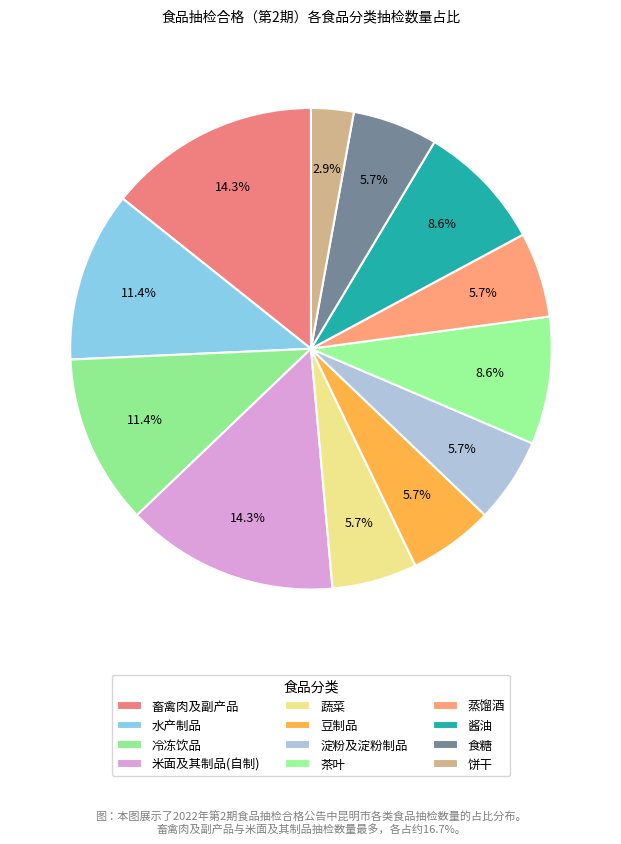

To the nearest percent, what percentage of the pie is 蔬菜?

6%